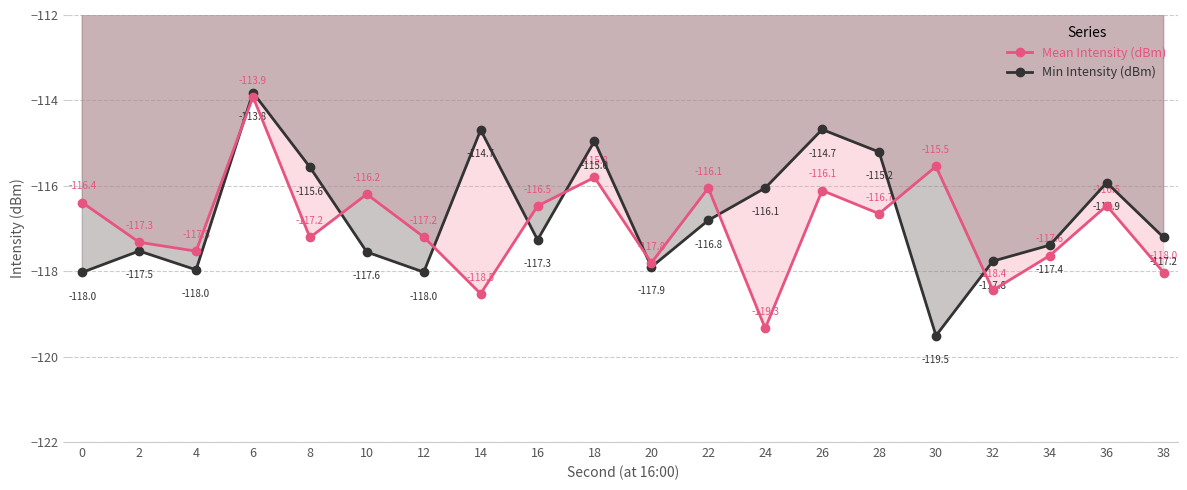

Reading left to right, what are all the values shown in this chart?

Mean Intensity (dBm): -116.4	-117.3	-117.5	-113.9	-117.2	-116.2	-117.2	-118.5	-116.5	-115.8	-117.8	-116.1	-119.3	-116.1	-116.7	-115.5	-118.4	-117.6	-116.5	-118.0
Min Intensity (dBm): -118.0	-117.5	-118.0	-113.8	-115.6	-117.6	-118.0	-114.7	-117.3	-115.0	-117.9	-116.8	-116.1	-114.7	-115.2	-119.5	-117.8	-117.4	-115.9	-117.2